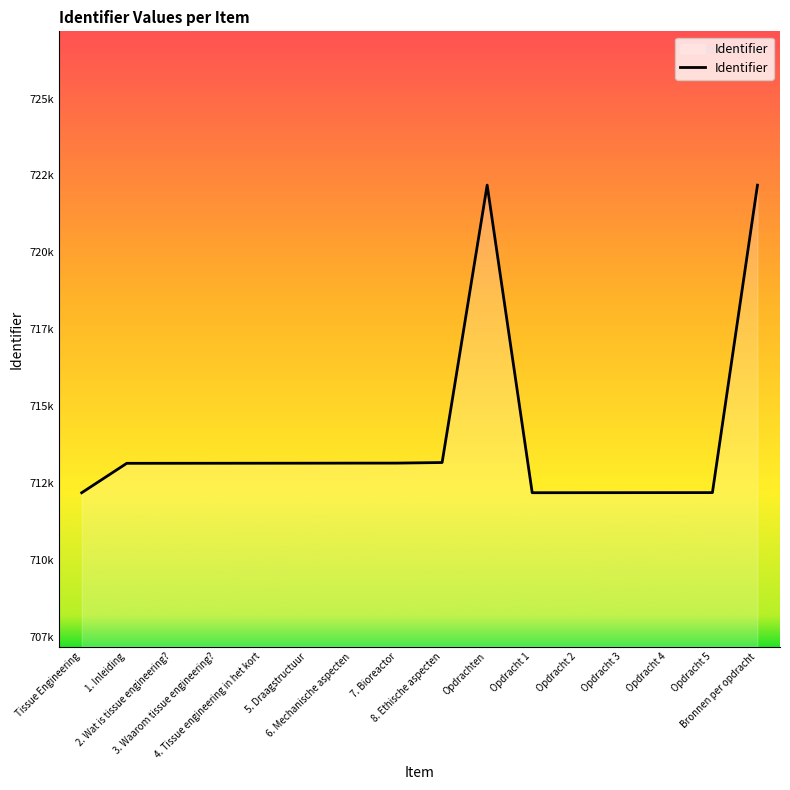

Does the chart display data point markers on the line(s)?

No